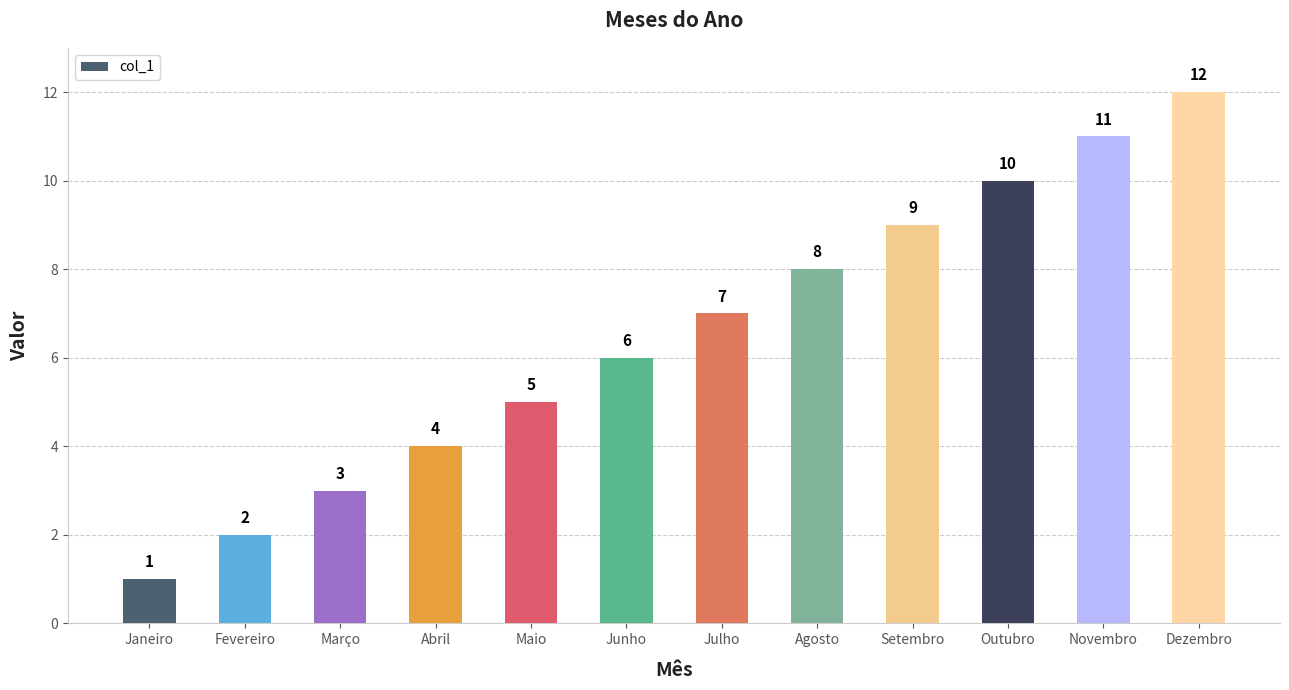

What is the greatest value displayed?

12